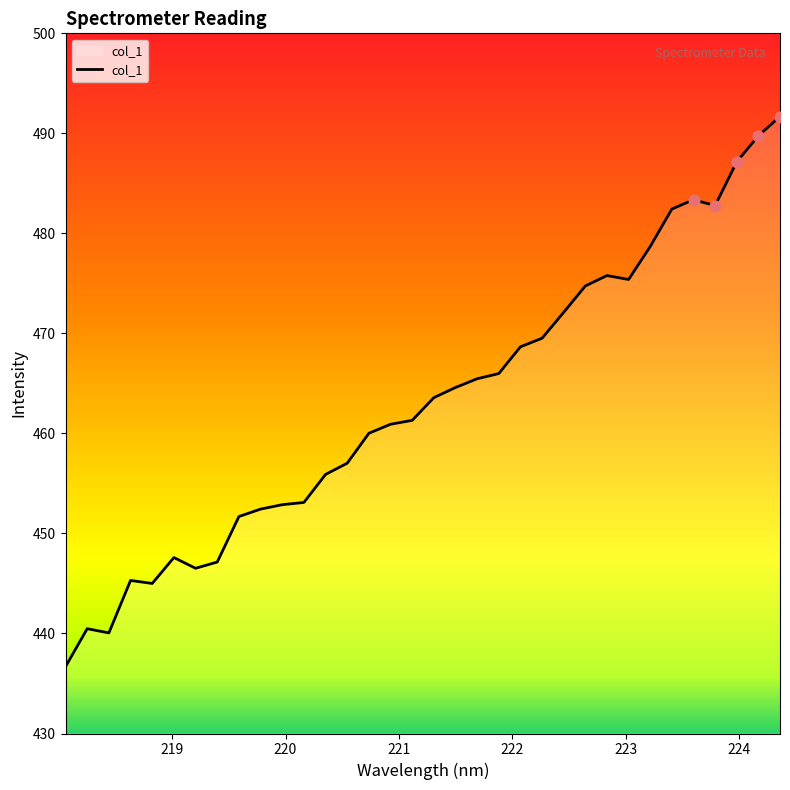

What is the difference between the maximum and minimum values?

55.0